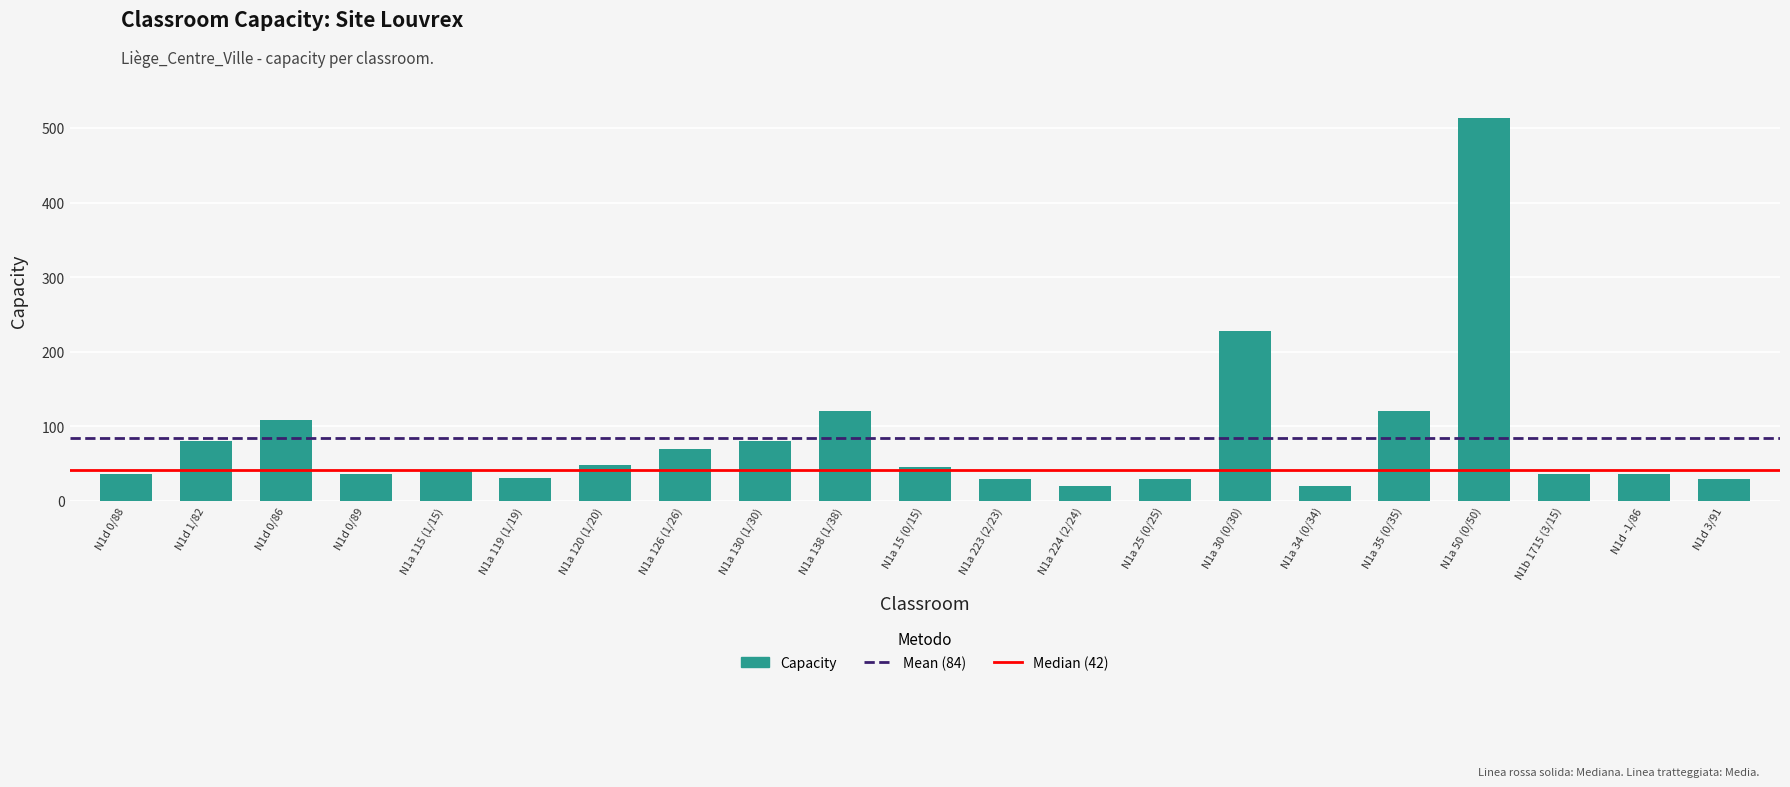

How many bars are there in total?

21